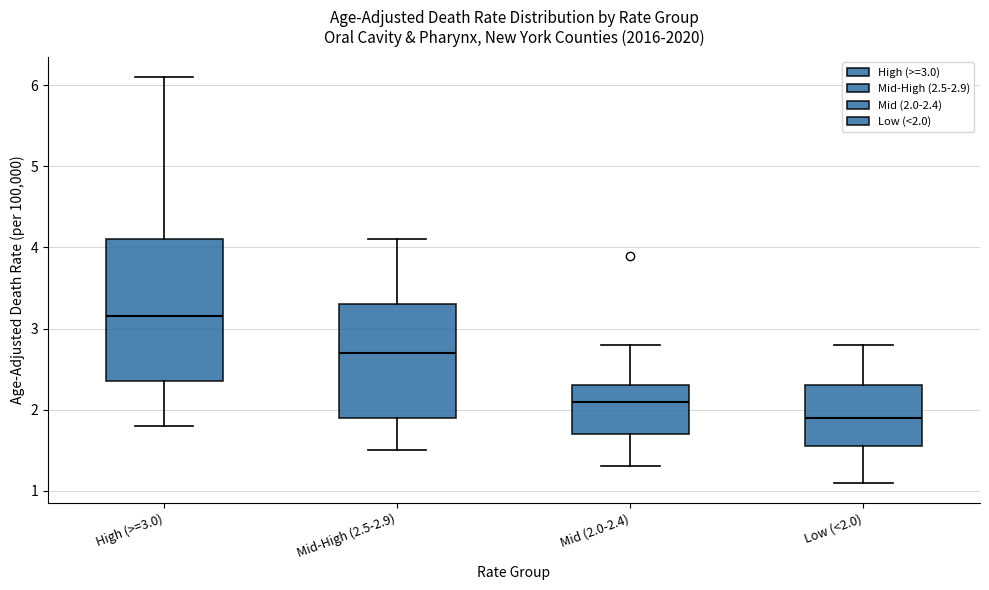

Comparing the boxes themselves (not the whiskers), which one is the tallest?

High (>=3.0)